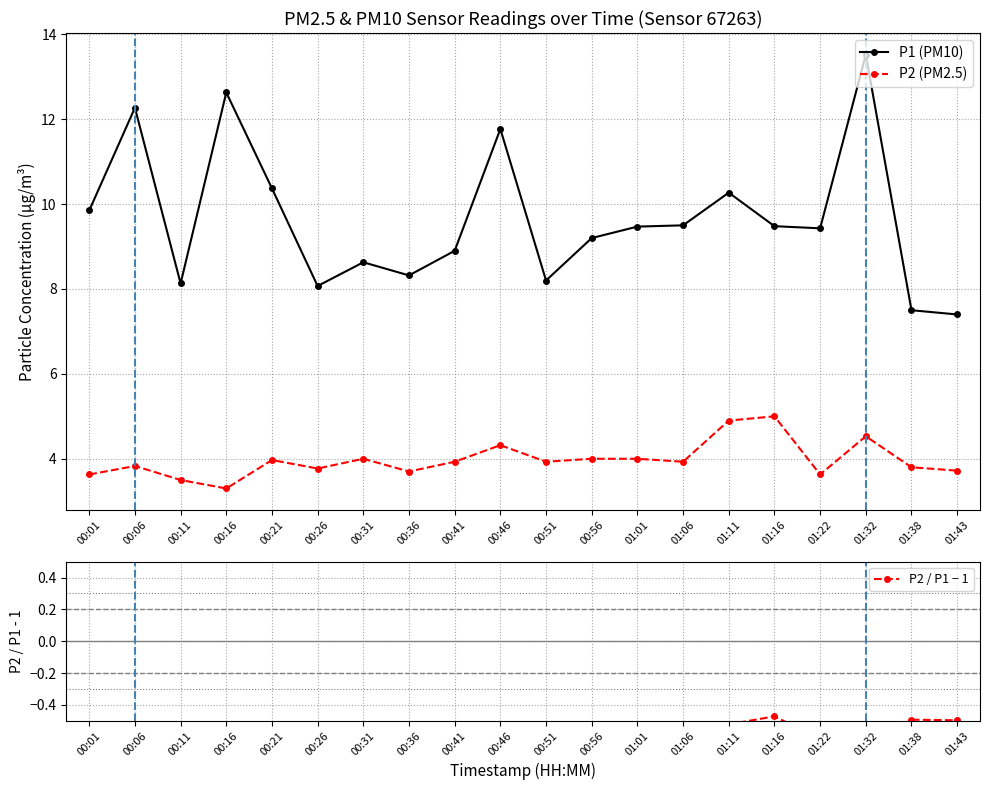

Reading left to right, list all the values displayed in this chart.

P1 (PM10): 9.8	12.3	8.1	12.6	10.4	8.1	8.6	8.3	8.9	11.8	8.2	9.2	9.5	9.5	10.3	9.5	9.4	13.5	7.5	7.4
P2 (PM2.5): 3.6	3.8	3.5	3.3	4.0	3.8	4.0	3.7	3.9	4.3	3.9	4.0	4.0	3.9	4.9	5.0	3.6	4.5	3.8	3.7
P2 / P1 − 1: -0.6	-0.7	-0.6	-0.7	-0.6	-0.5	-0.5	-0.6	-0.6	-0.6	-0.5	-0.6	-0.6	-0.6	-0.5	-0.5	-0.6	-0.7	-0.5	-0.5